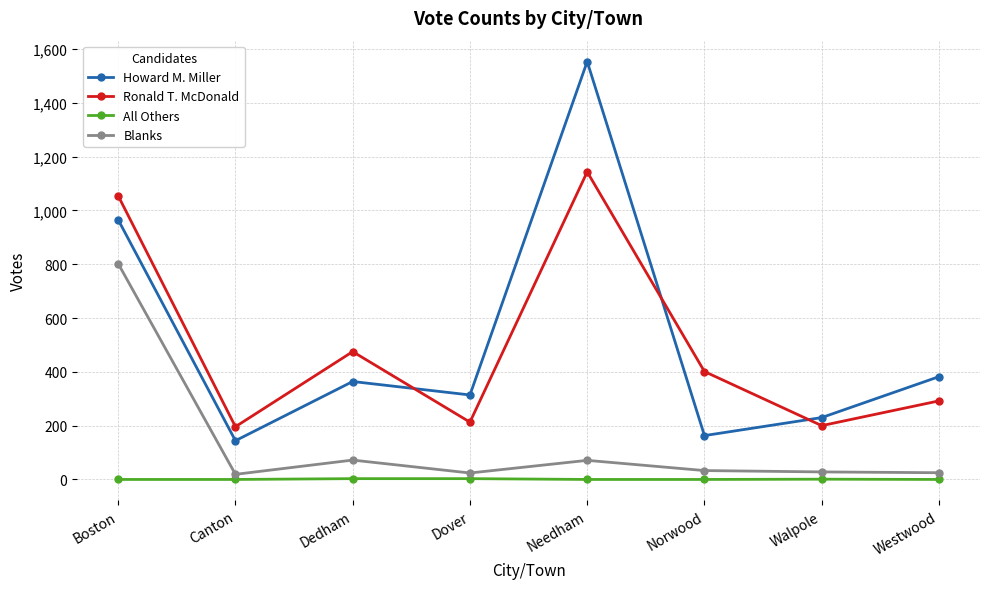

List the series in order of their peak value, highest first.

Howard M. Miller, Ronald T. McDonald, Blanks, All Others